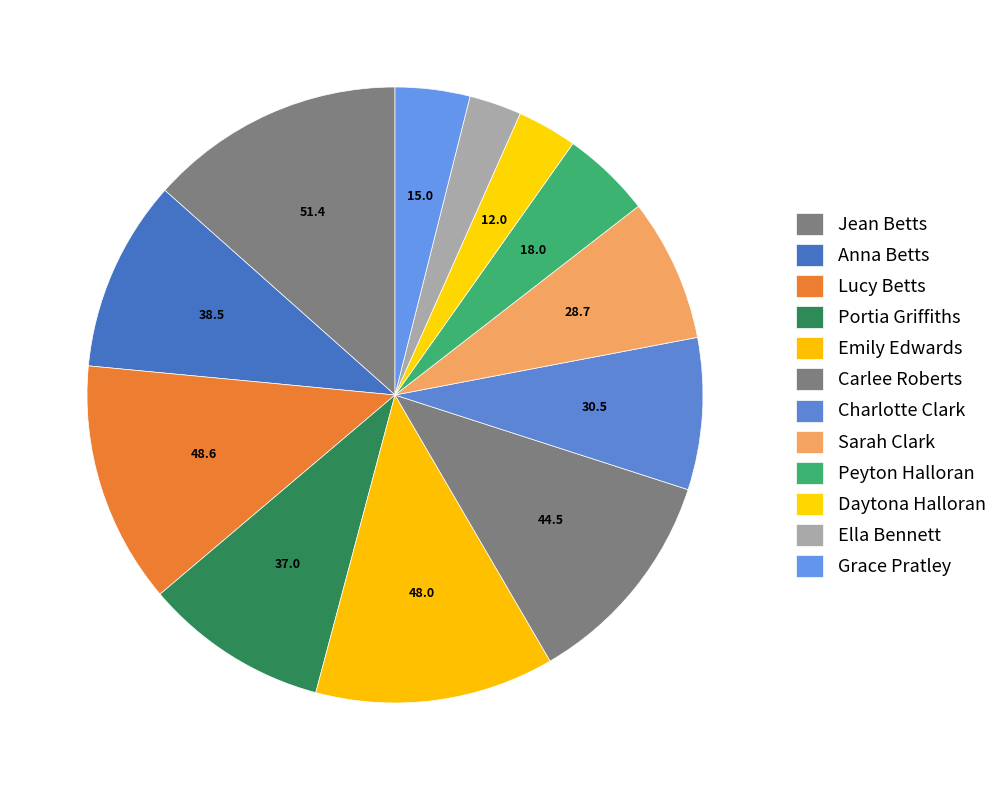

Count the number of slices in the pie.

12